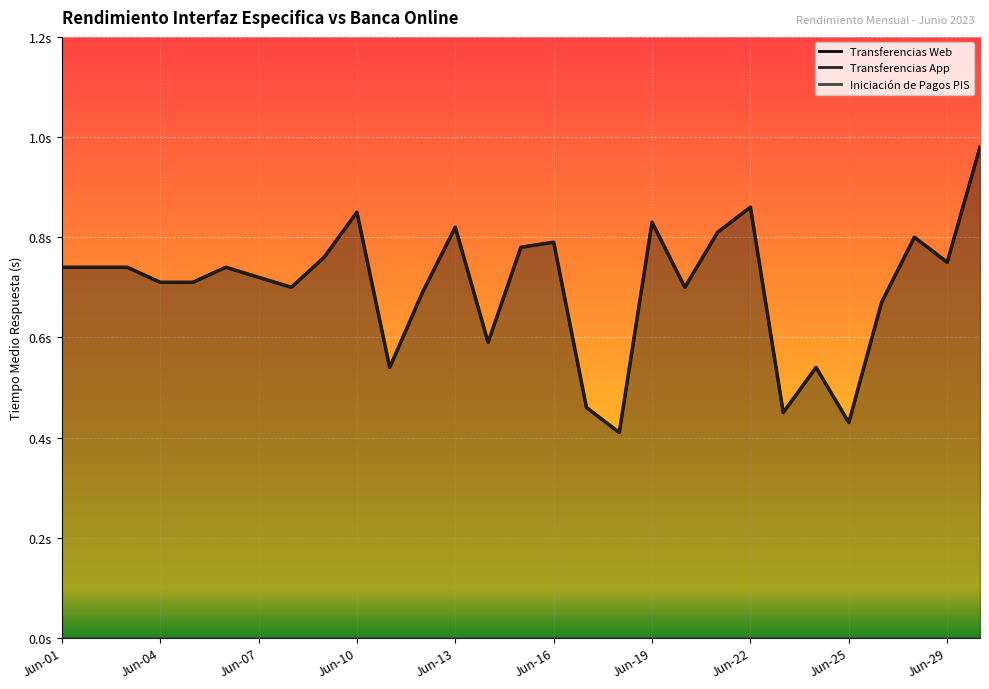

At how many categories does at least one series exceed 0?

29